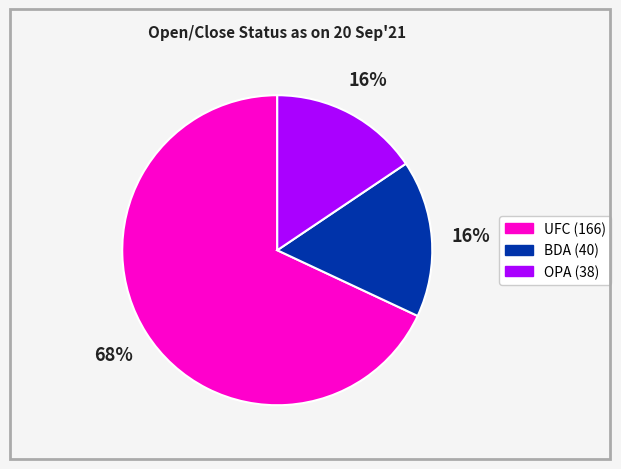

To the nearest percent, what is the average slice percentage?

33%